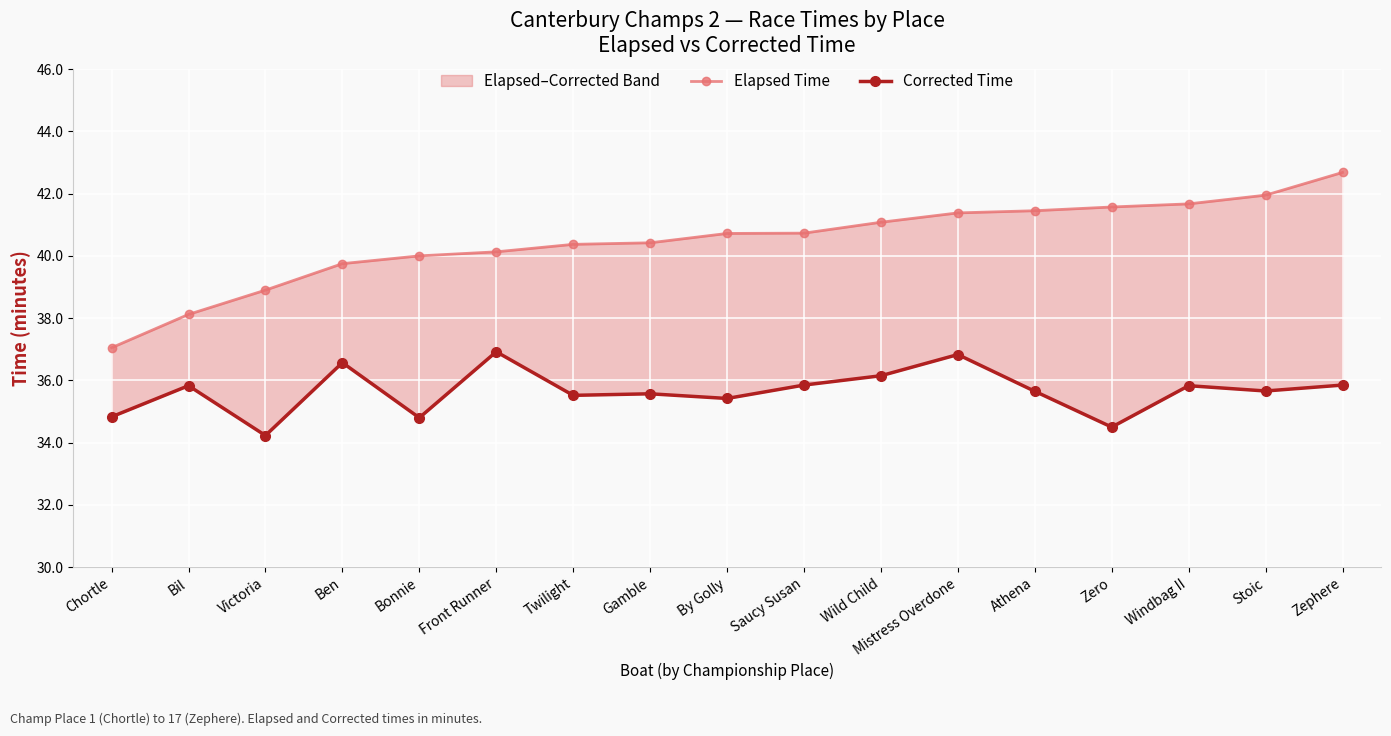

Does the chart display data point markers on the line(s)?

Yes